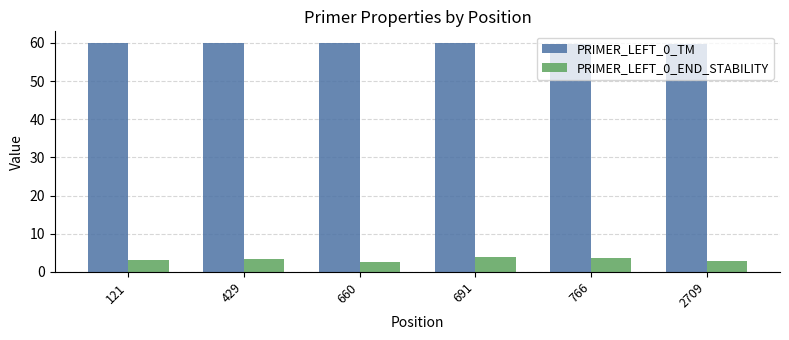

How many groups of bars are there?

6